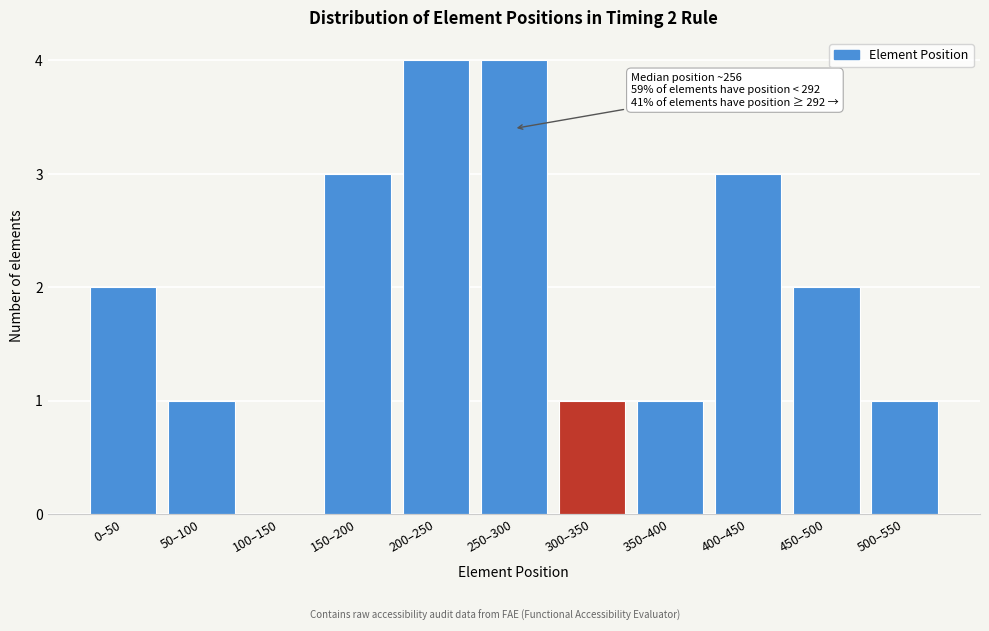

Reading left to right, what are all the values shown in this chart?

0–50=2	50–100=1	100–150=0	150–200=3	200–250=4	250–300=4	300–350=1	350–400=1	400–450=3	450–500=2	500–550=1